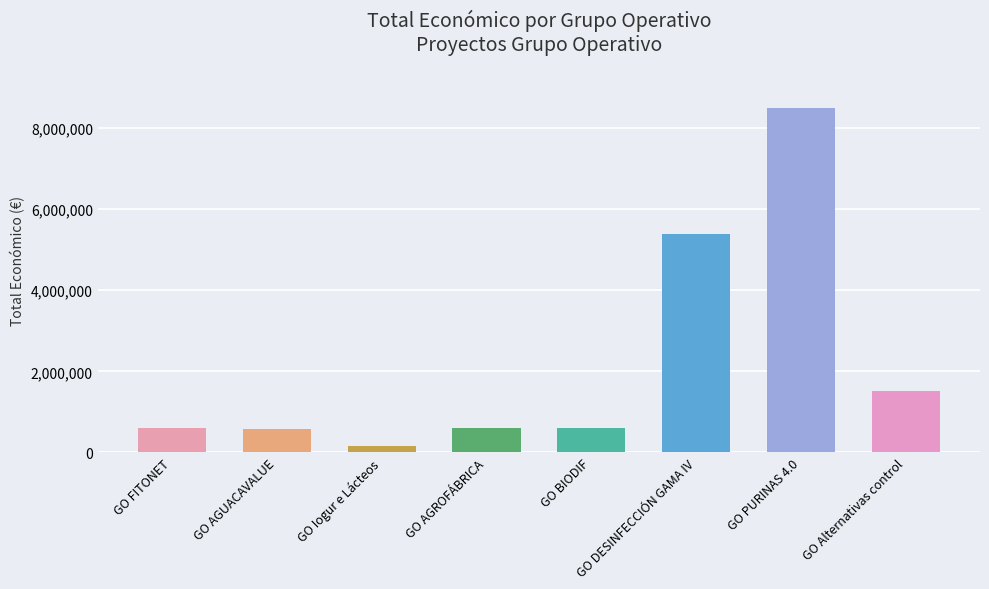

Which has a higher value, GO AGUACAVALUE or GO Iogur e Lácteos?

GO AGUACAVALUE